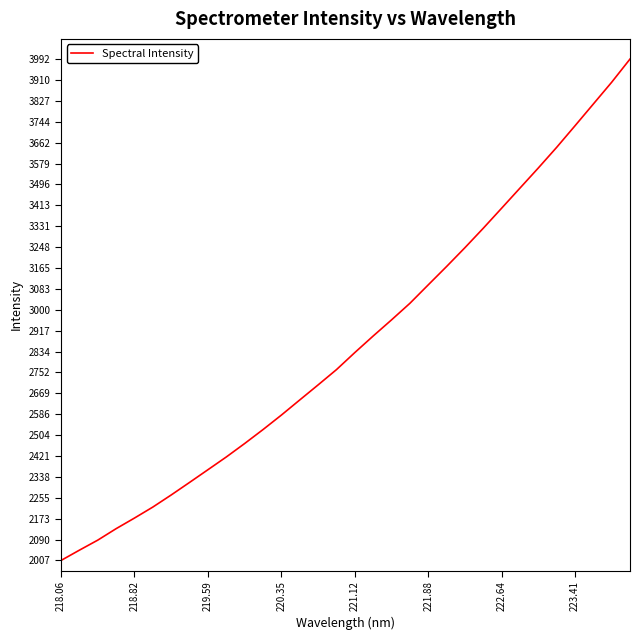

What is the maximum value shown in the chart?

3992.4